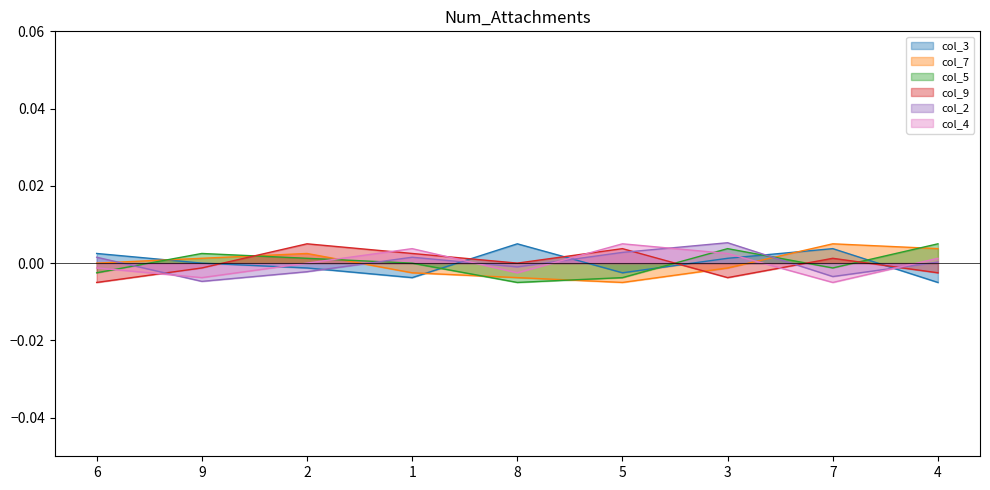

Between 9 and 3, which series saw the biggest shift?

col_2